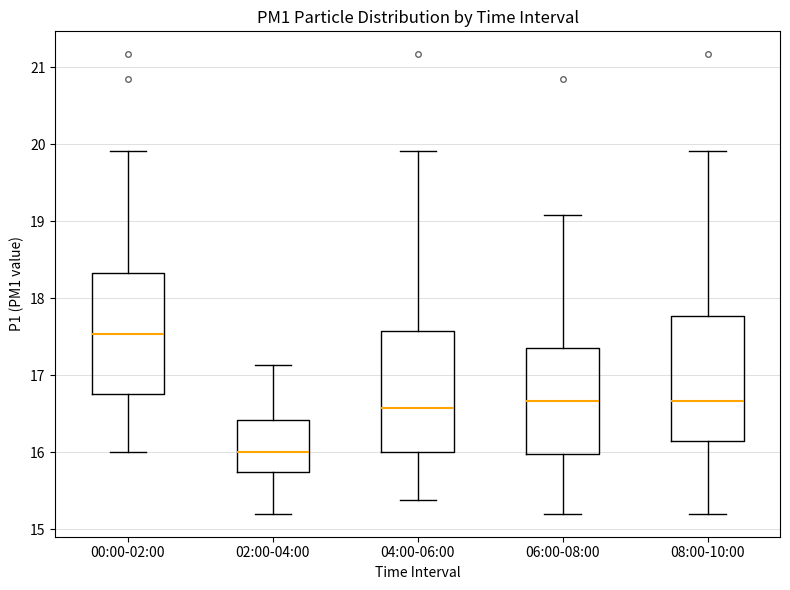

Which box has the highest median line?

00:00-02:00